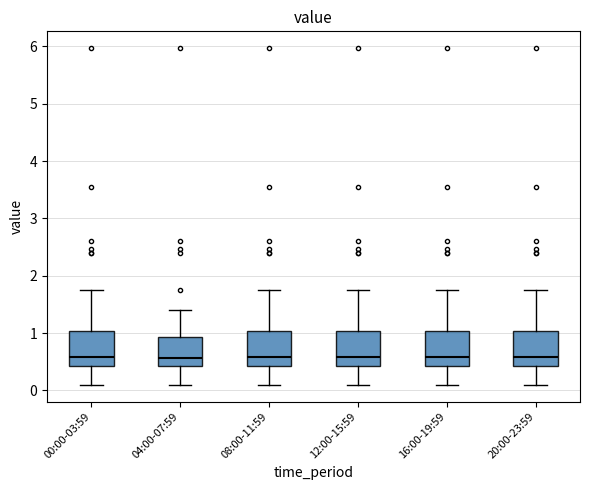

Reading left to right, transcribe this box plot: for each box, give where its median line is, the range the box spans, and where its two whiskers end, as read against the y-axis. The values are not printed on the chart, so give them approximately, as read against the axis.

00:00-03:59: median 0.6, box 0.4 to 1.0, whiskers 0.1 to 1.8
04:00-07:59: median 0.6, box 0.4 to 0.9, whiskers 0.1 to 1.4
08:00-11:59: median 0.6, box 0.4 to 1.0, whiskers 0.1 to 1.8
12:00-15:59: median 0.6, box 0.4 to 1.0, whiskers 0.1 to 1.8
16:00-19:59: median 0.6, box 0.4 to 1.0, whiskers 0.1 to 1.8
20:00-23:59: median 0.6, box 0.4 to 1.0, whiskers 0.1 to 1.8